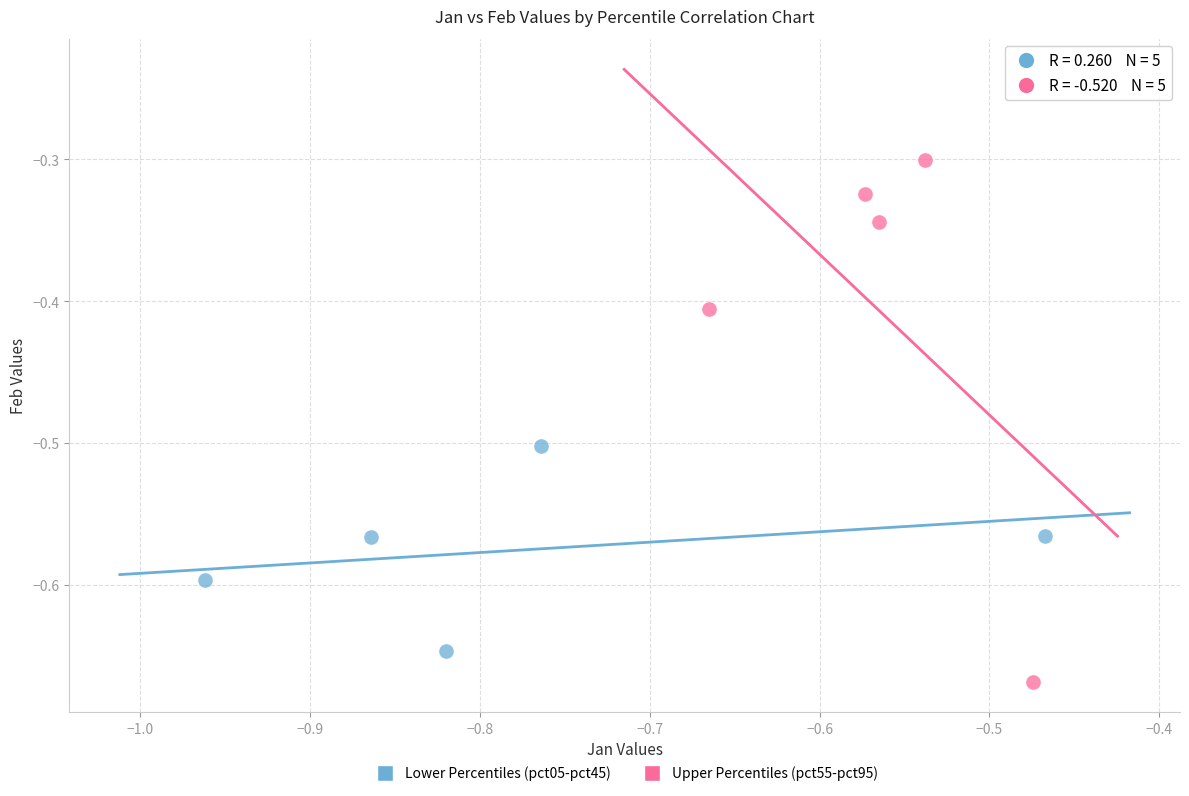

Which series contains the lowest Y value?

Upper Percentiles (pct55-pct95)